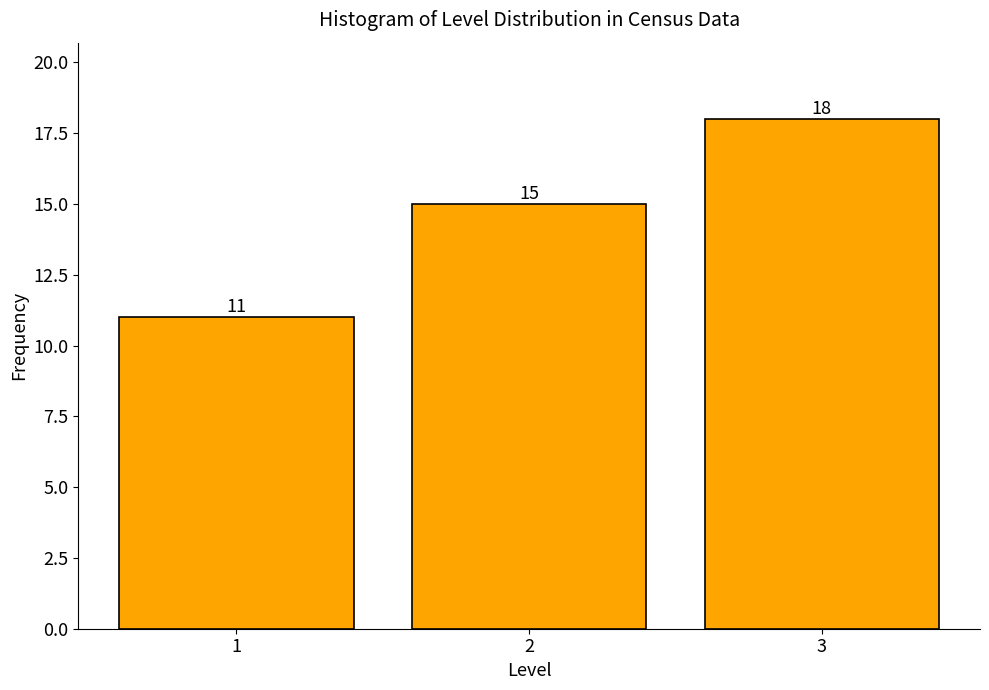

Reading left to right, extract all data points from this chart.

11	15	18